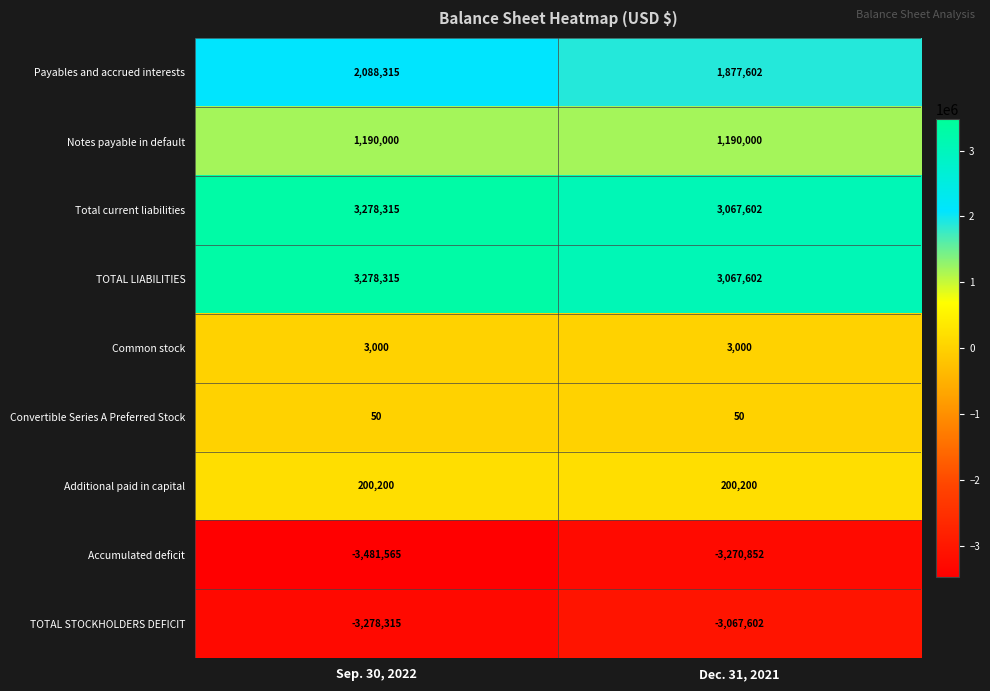

What is the average value of the Notes payable in default series?

1190000